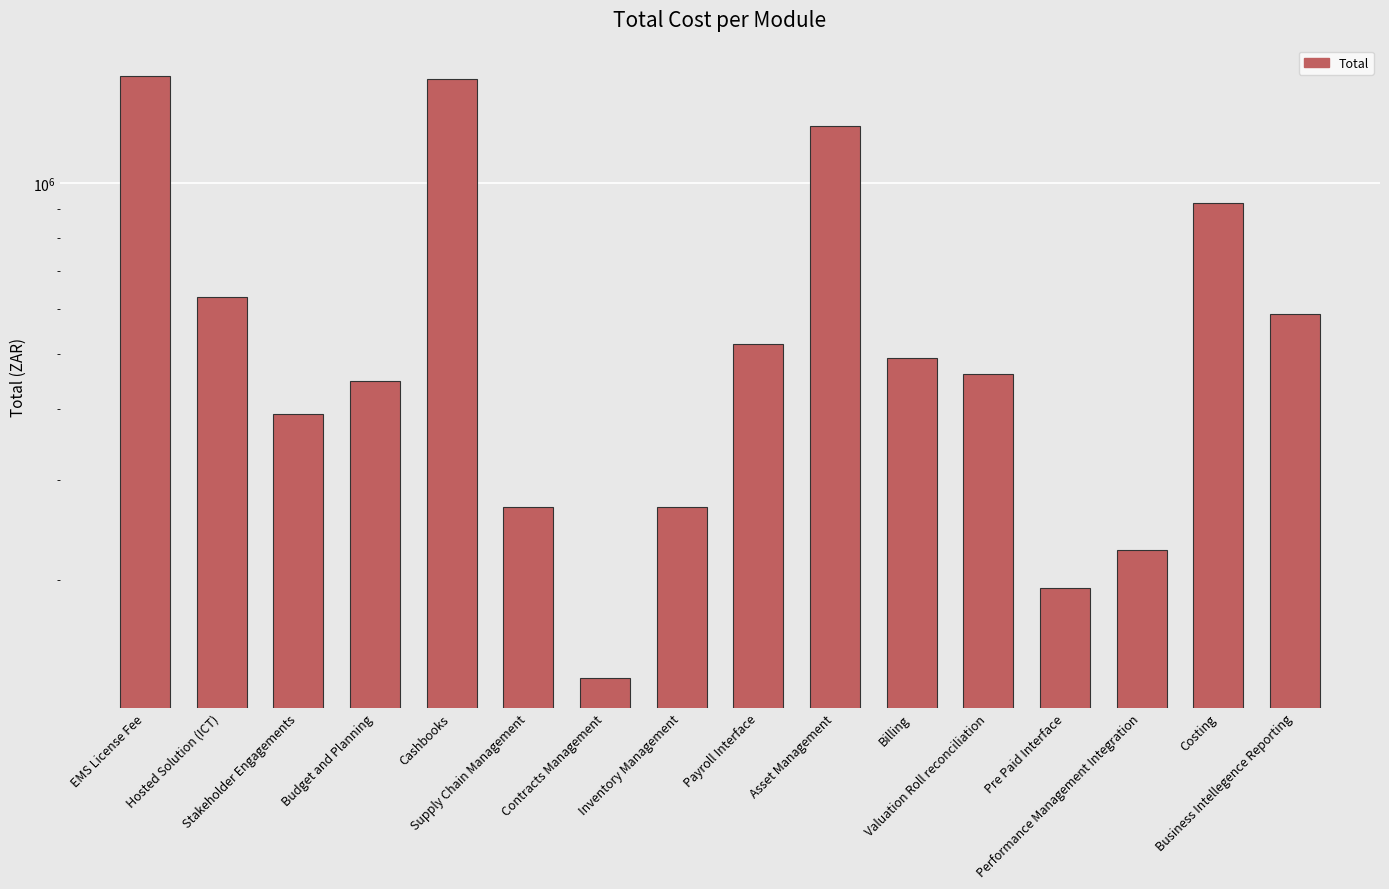

Rank the categories by value from lowest to highest.

Contracts Management, Pre Paid Interface, Performance Management Integration, Supply Chain Management, Inventory Management, Stakeholder Engagements, Budget and Planning, Valuation Roll reconciliation, Billing, Payroll Interface, Business Intellegence Reporting, Hosted Solution (ICT), Costing, Asset Management, Cashbooks, EMS License Fee